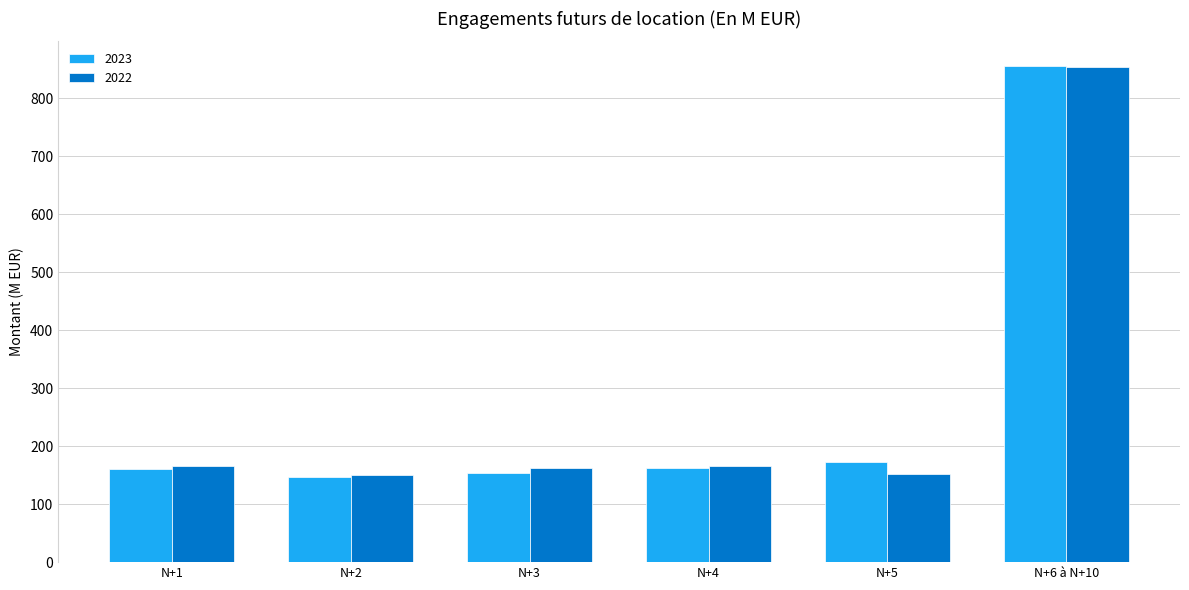

What is the maximum value shown in the chart?

855